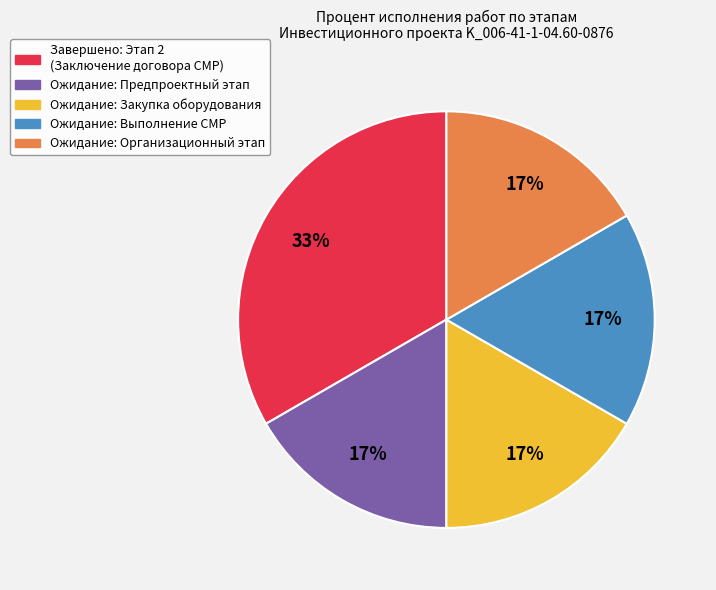

To the nearest percent, what is the average slice percentage?

20%